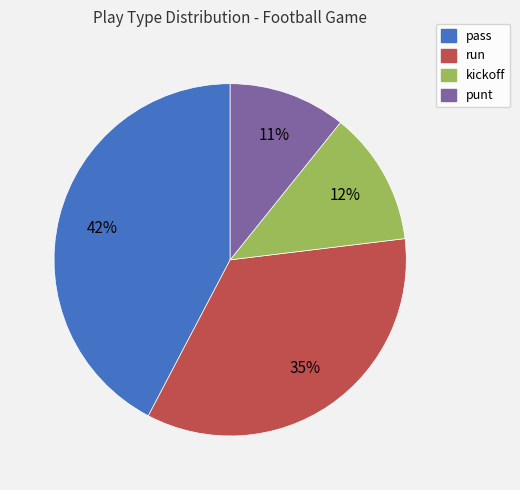

Count the number of slices in the pie.

4